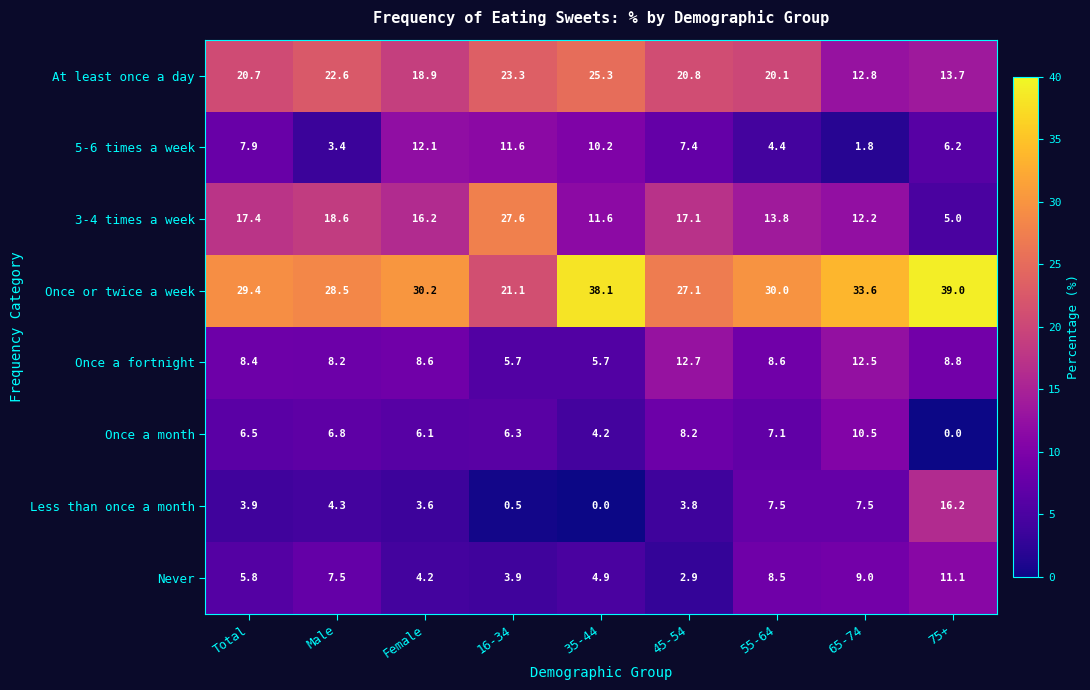

What is the difference between the maximum and minimum values in the Less than once a month series?

16.2